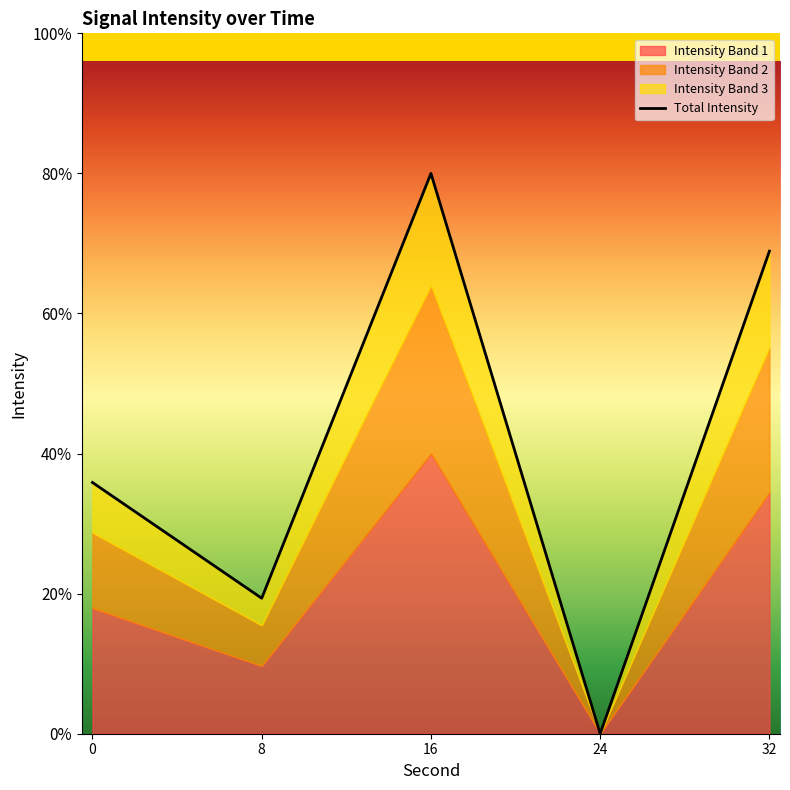

At which category does the chart reach its peak across all series?

16